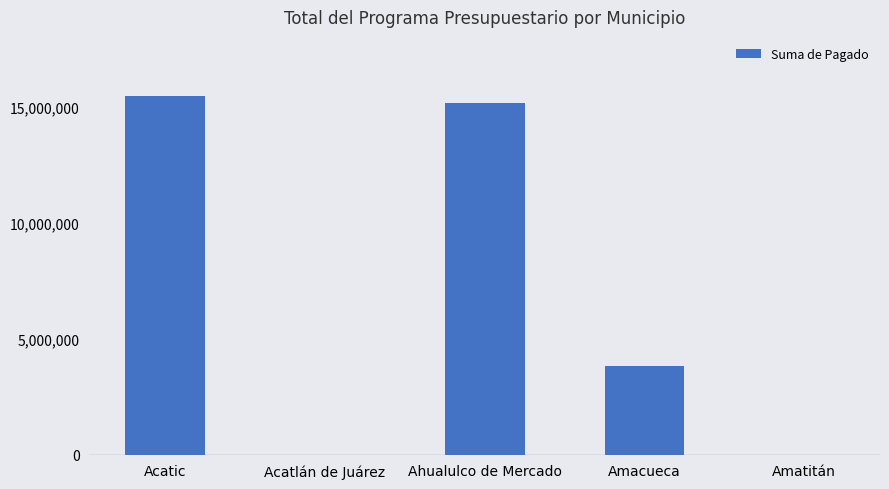

Which label corresponds to the largest value in the chart?

Acatic